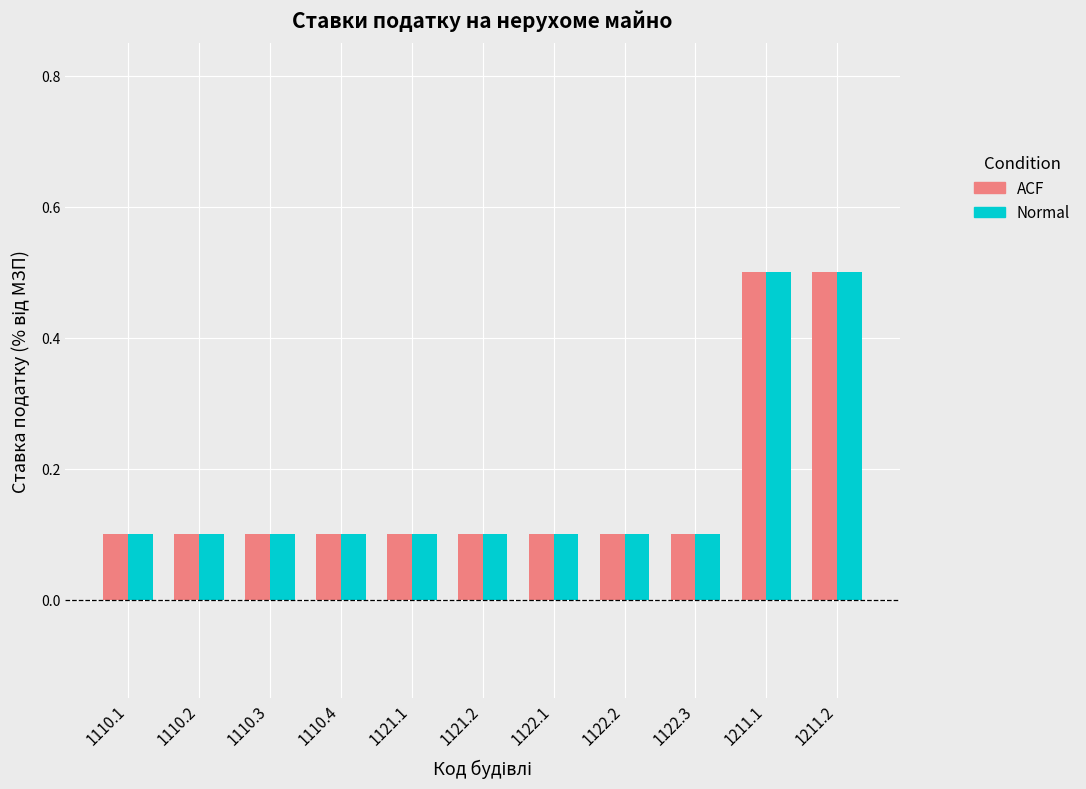

What is the maximum value shown in the chart?

0.5